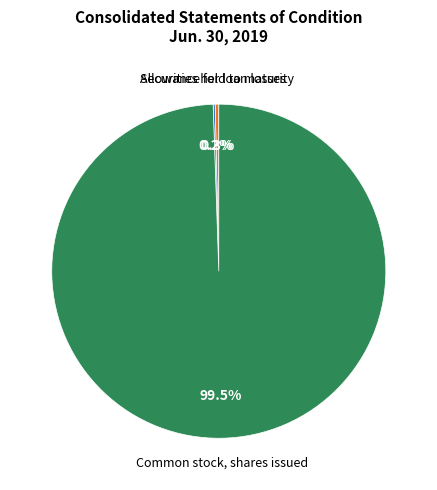

Rank the categories by value from lowest to highest.

Allowance for loan losses, Securities held to maturity, fair value, Common stock, shares issued